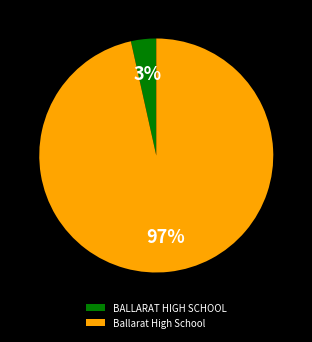

Does Ballarat High School represent more than half of the total?

Yes